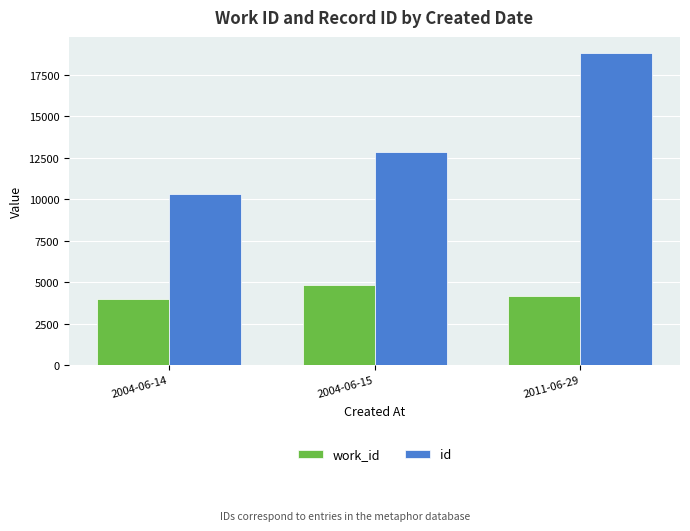

Which category has the lowest value across all series?

2004-06-14